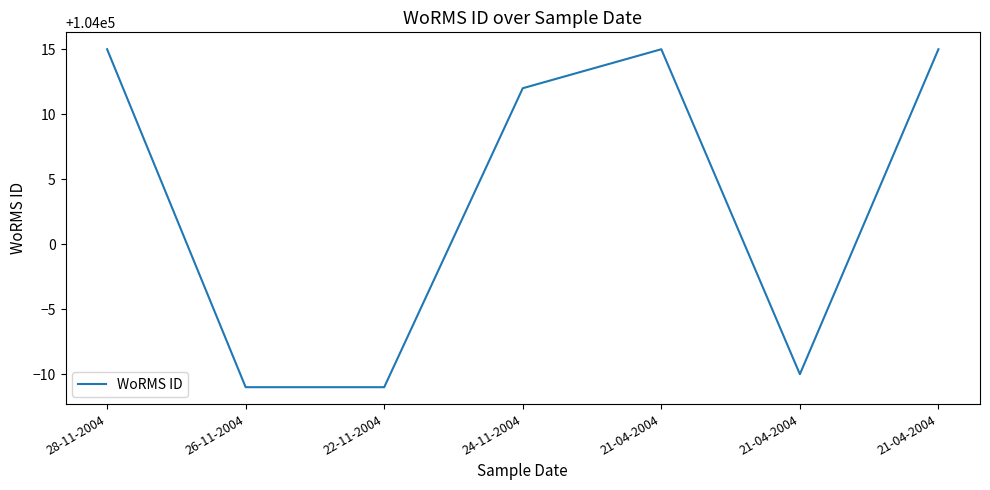

The value at 26-11-2004 is 138660. True or false?

False